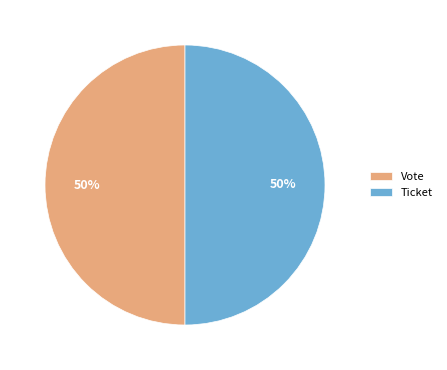

Is it true that Vote is 36% of the pie?

False